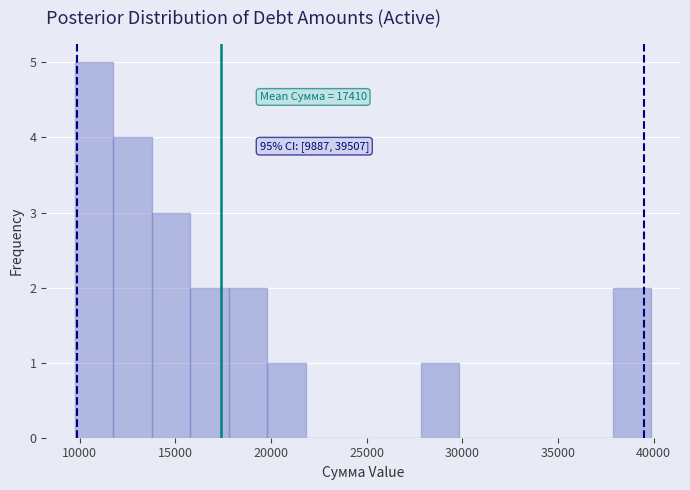

Which range on the x-axis has the tallest bar?

10000 to 12000